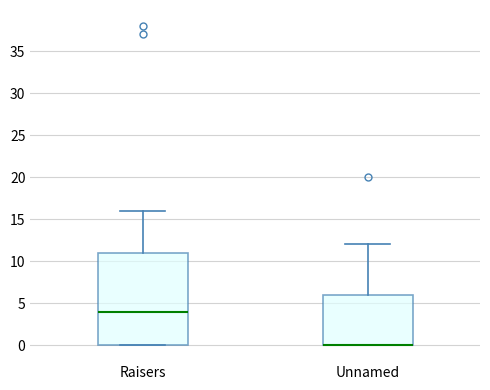

Where is the upper edge of the box for Raisers on the y-axis? The values are not printed on the chart, so give them approximately, as read against the axis.

11